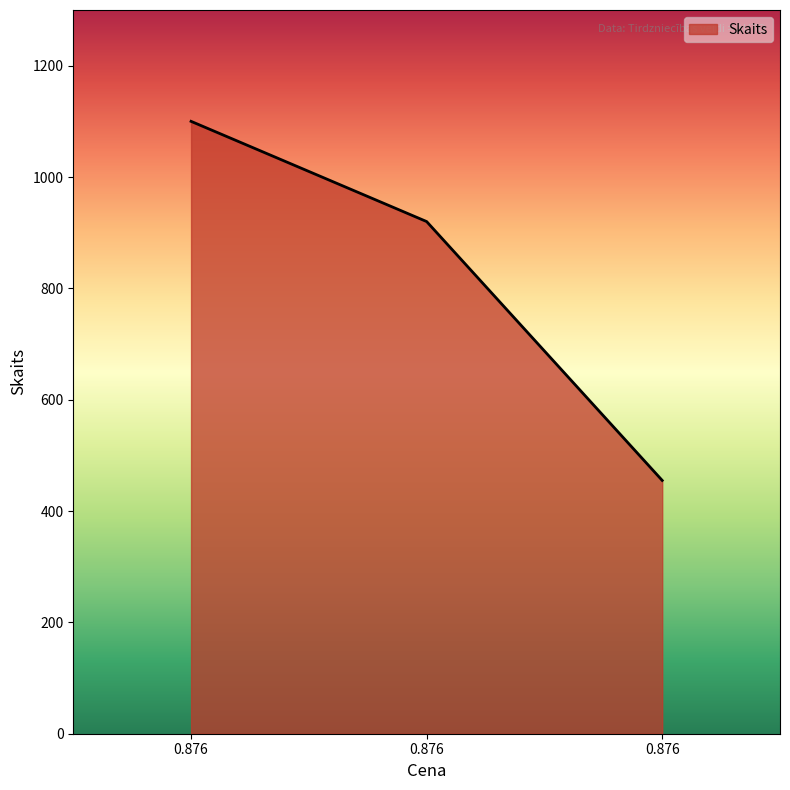

How many lines are shown in the chart?

1